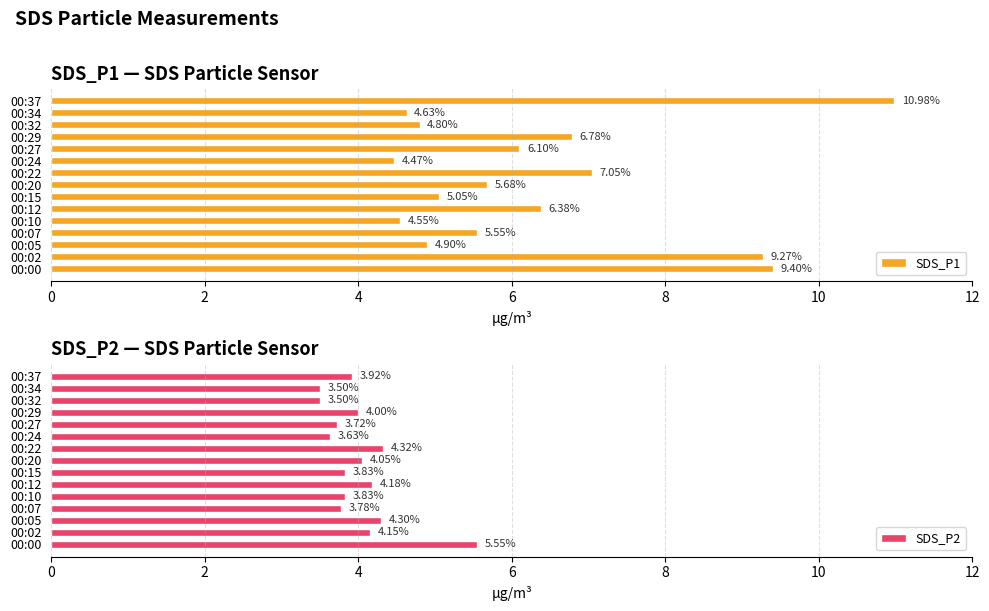

Rank the series by their average value, from highest to lowest.

SDS_P1, SDS_P2